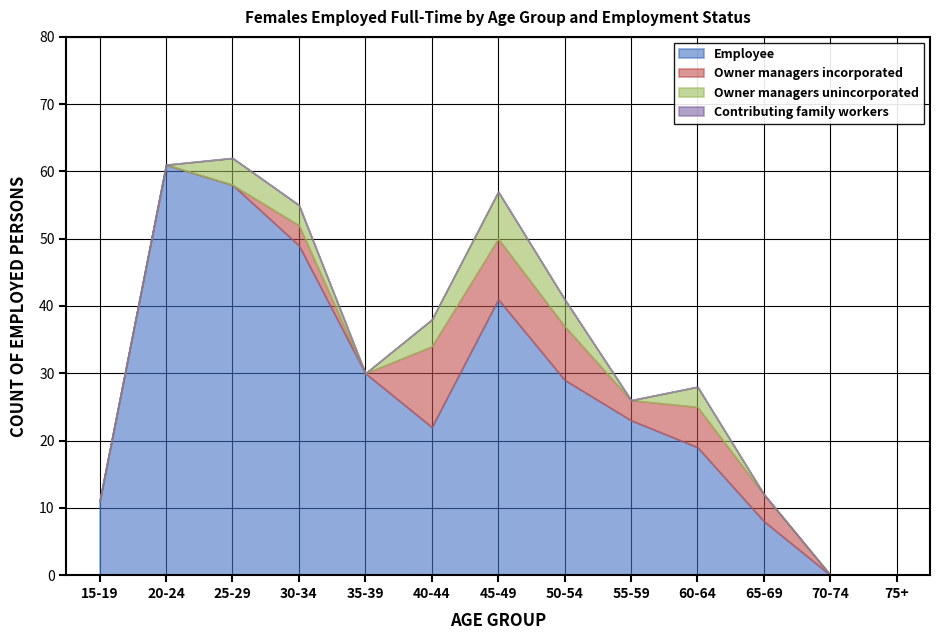

How many data points in Employee are less than 23?

6